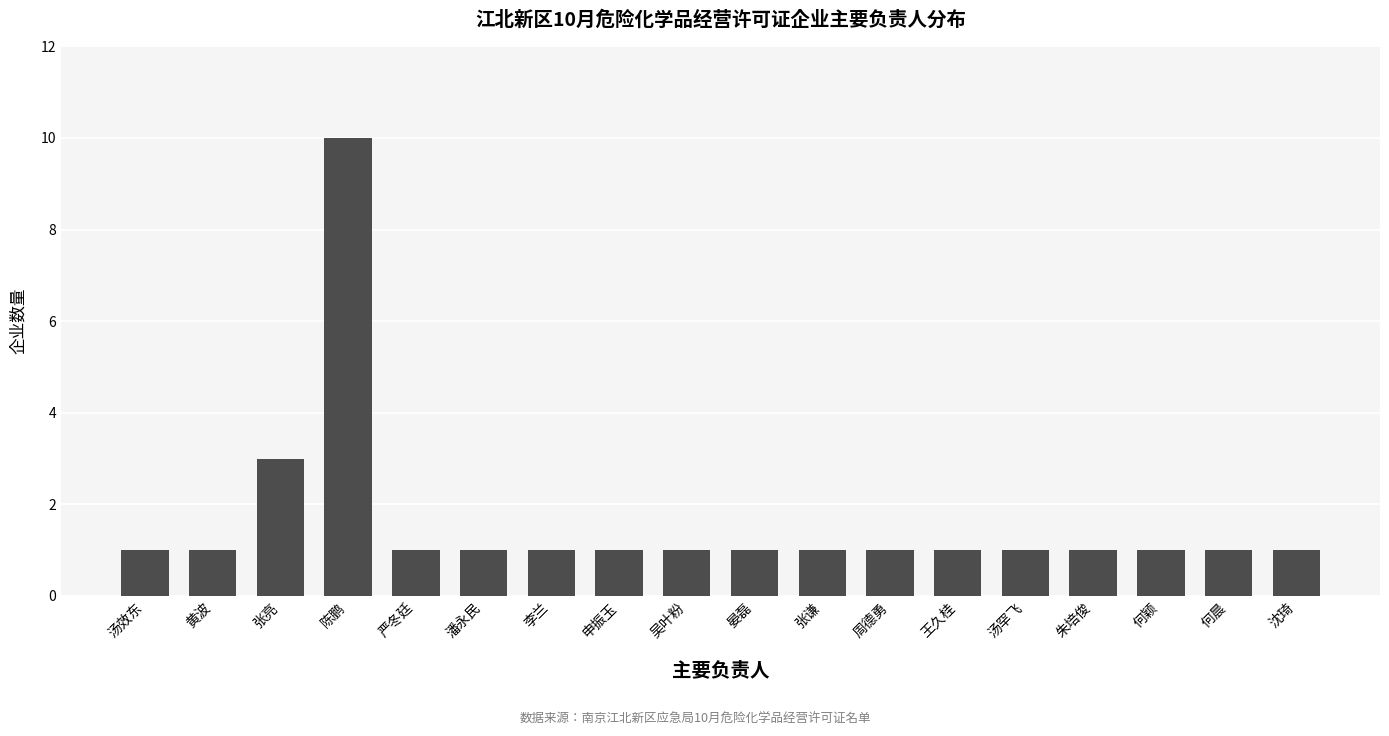

What is the smallest value displayed?

1